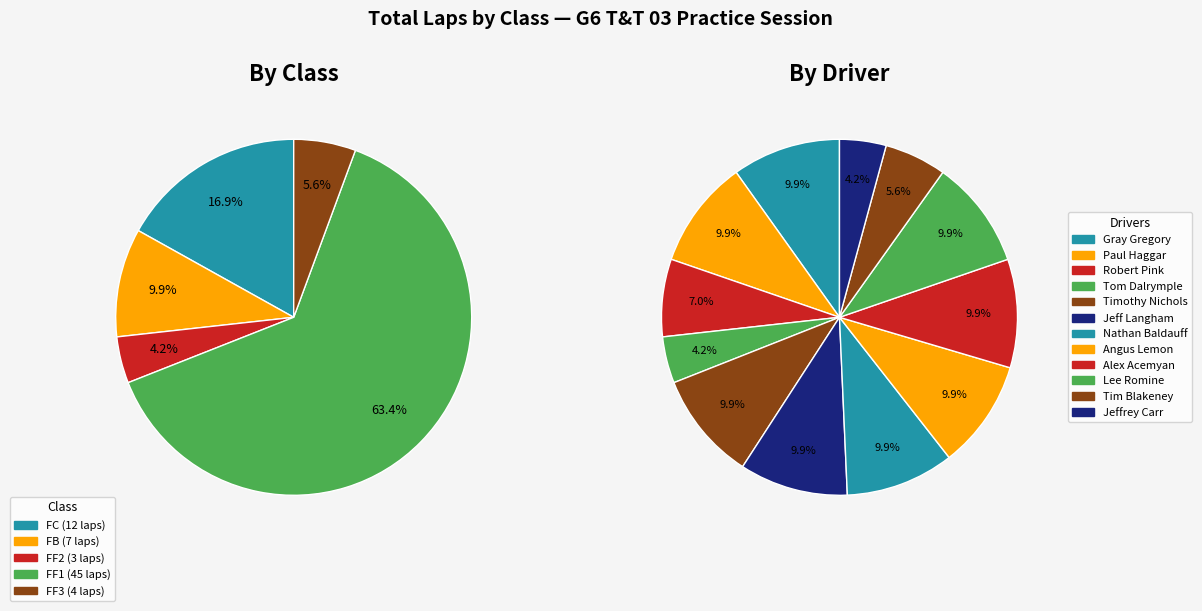

Approximately how many times larger is the value at FF1 compared to FF1?

1.0